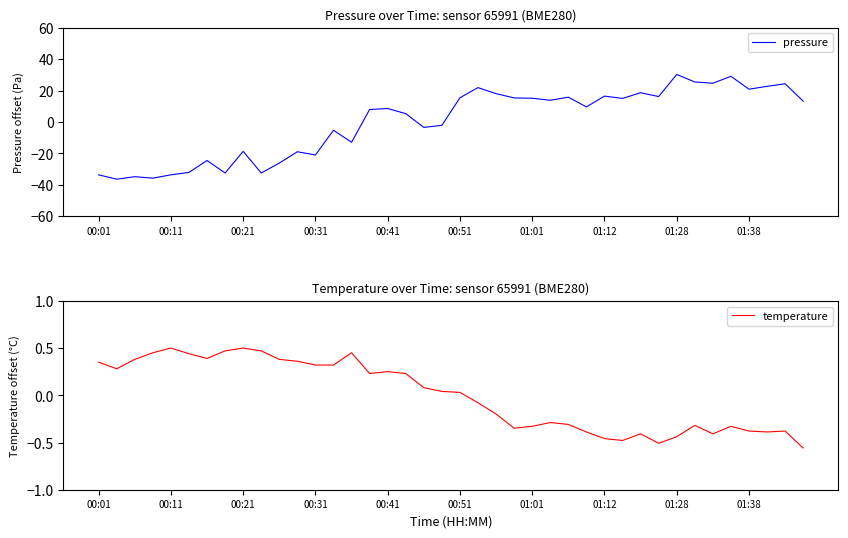

Which series changed the most between 34 and 35?

pressure